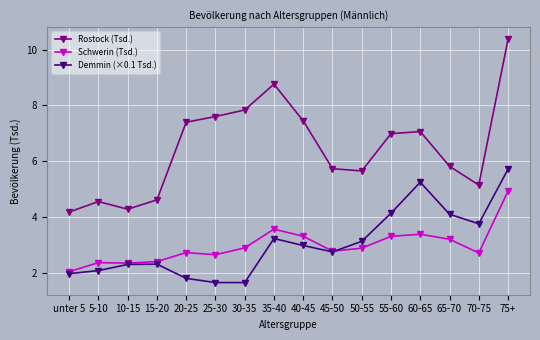

At which label does Rostock (Tsd.) first exceed 6?

20-25